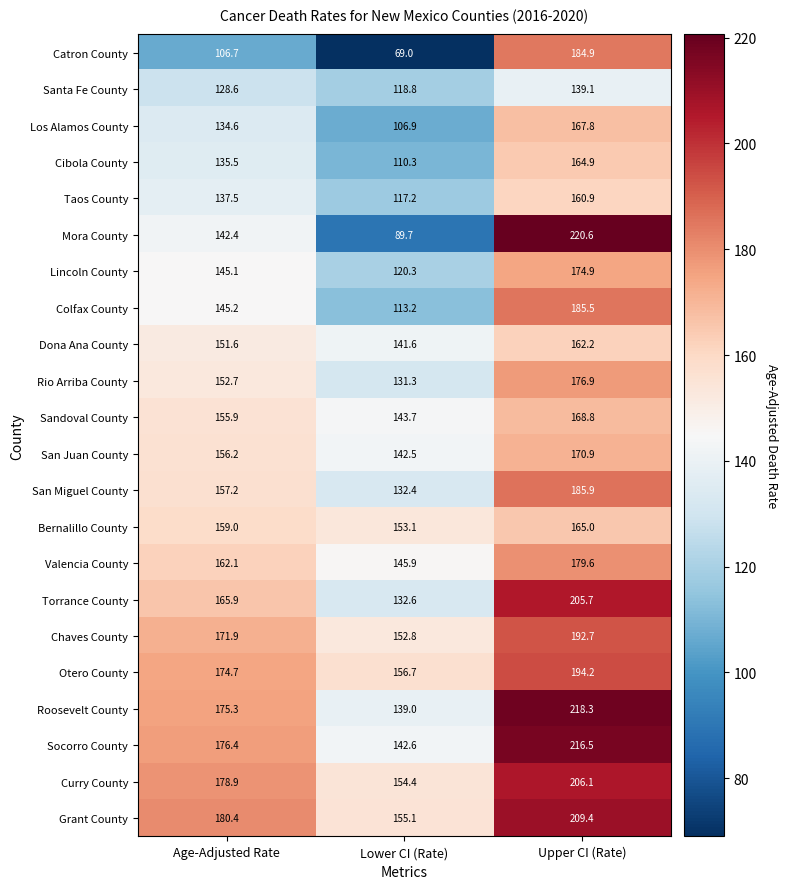

Which series has the largest total across all categories?

Grant County